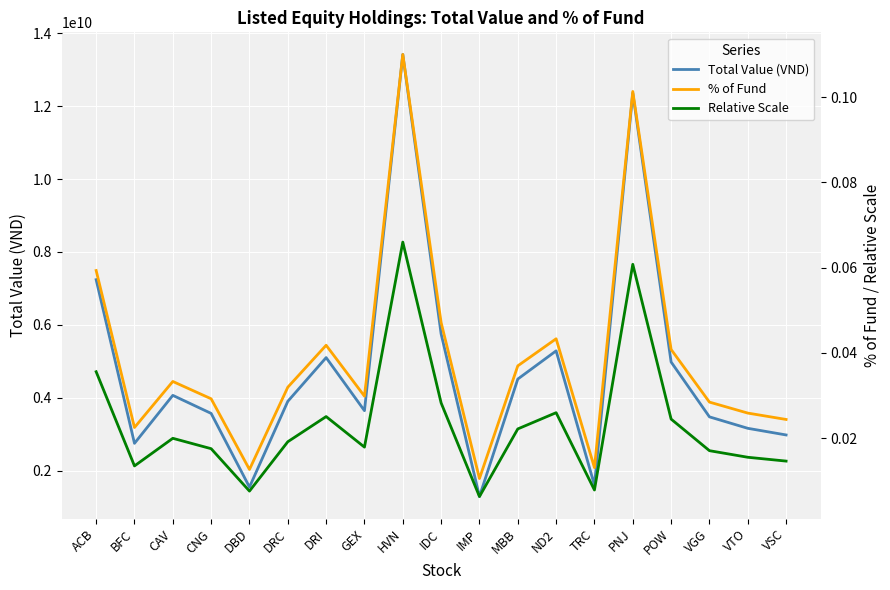

Which has a higher value, DRI or TRC?

DRI